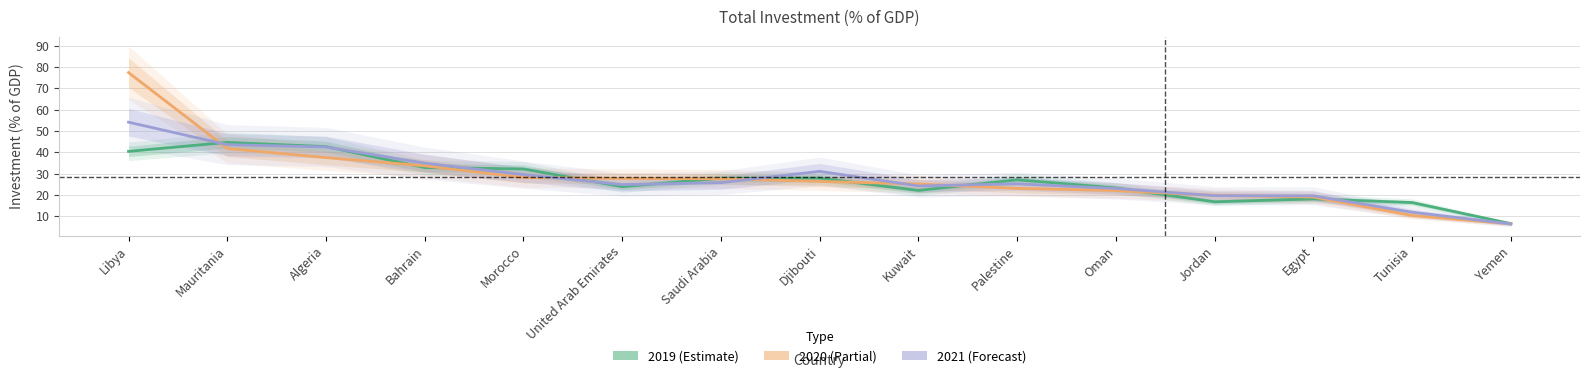

What is the sum of all 2021 values?

415.9